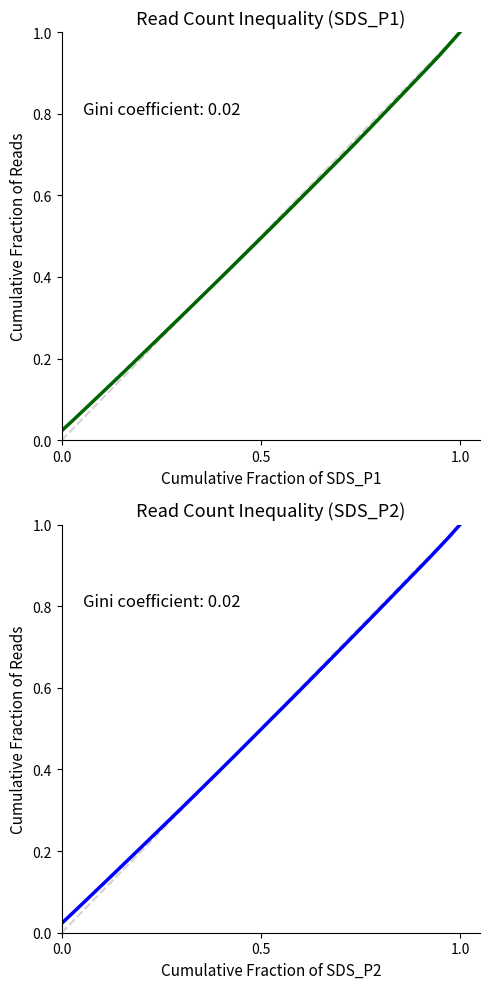

True or false: SDS_P1 has more than 0 interior local peaks.

False